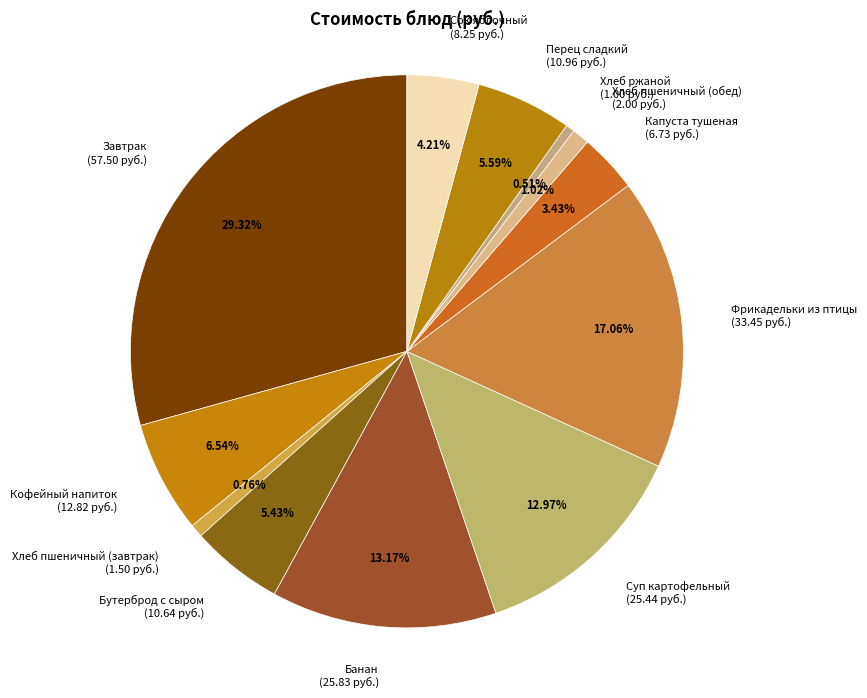

To the nearest percent, what is the average slice percentage?

8%